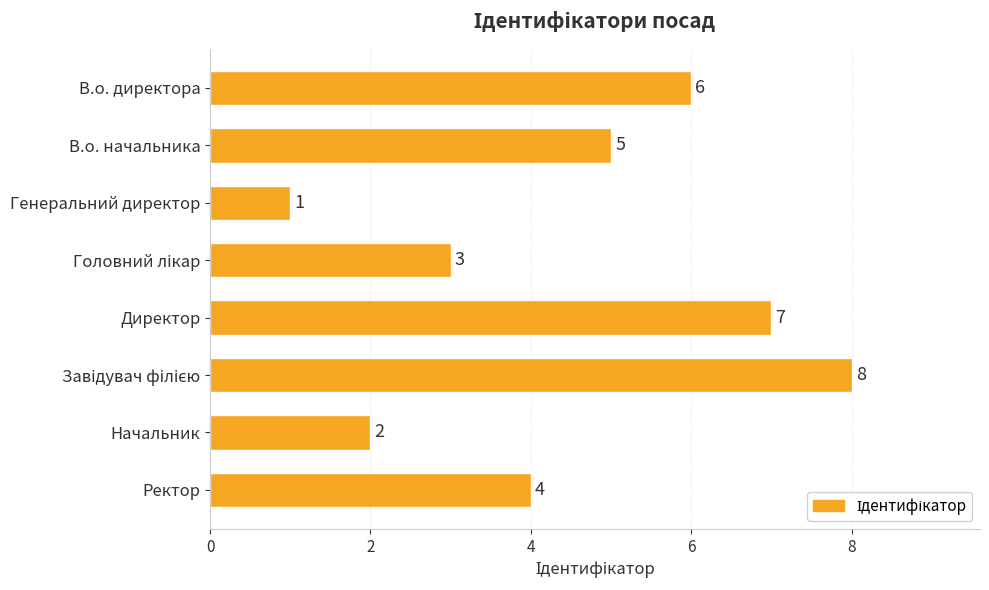

What is the difference between the maximum and minimum values?

7